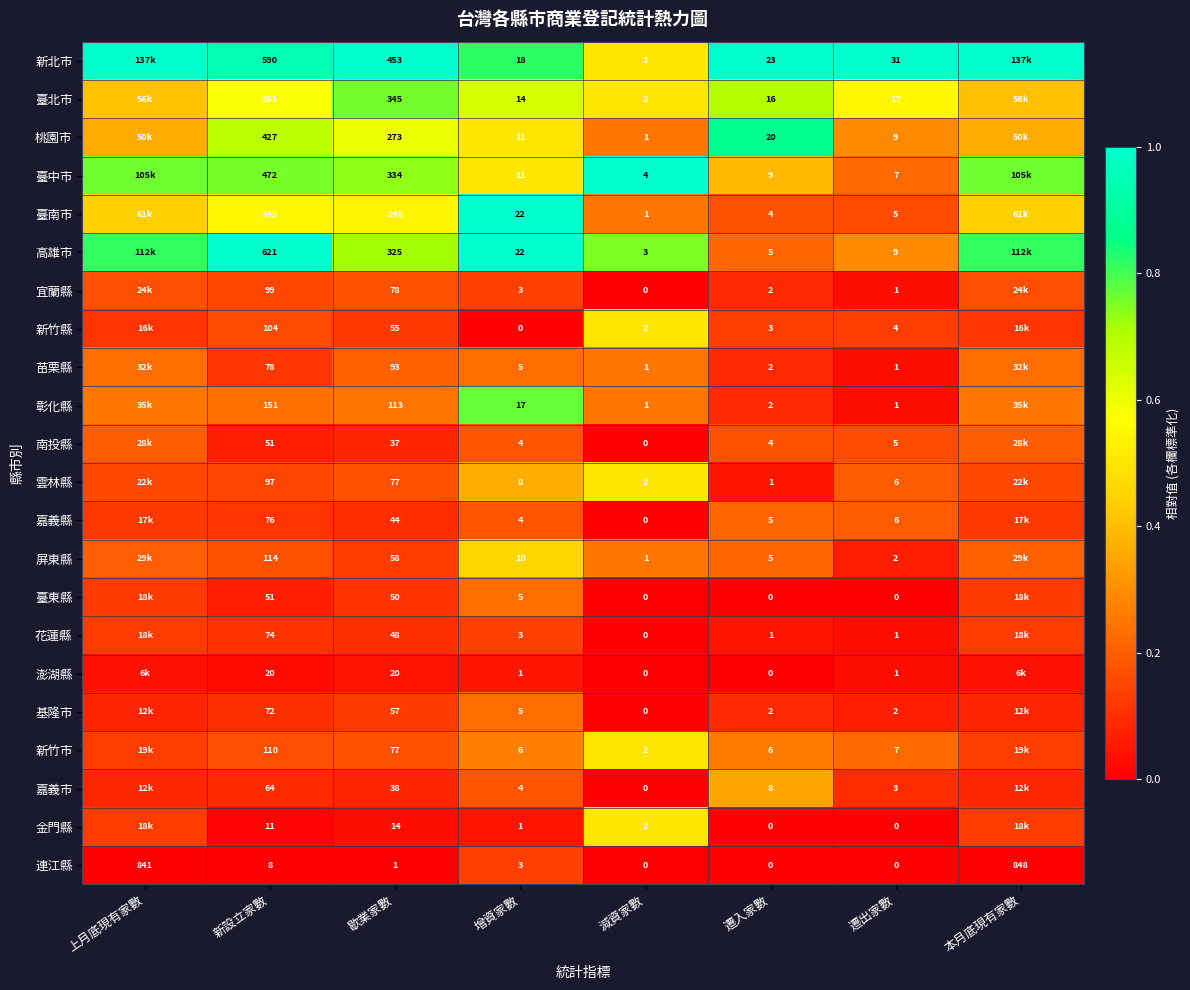

Which series changed the most between 歇業家數 and 遷入家數?

新北市